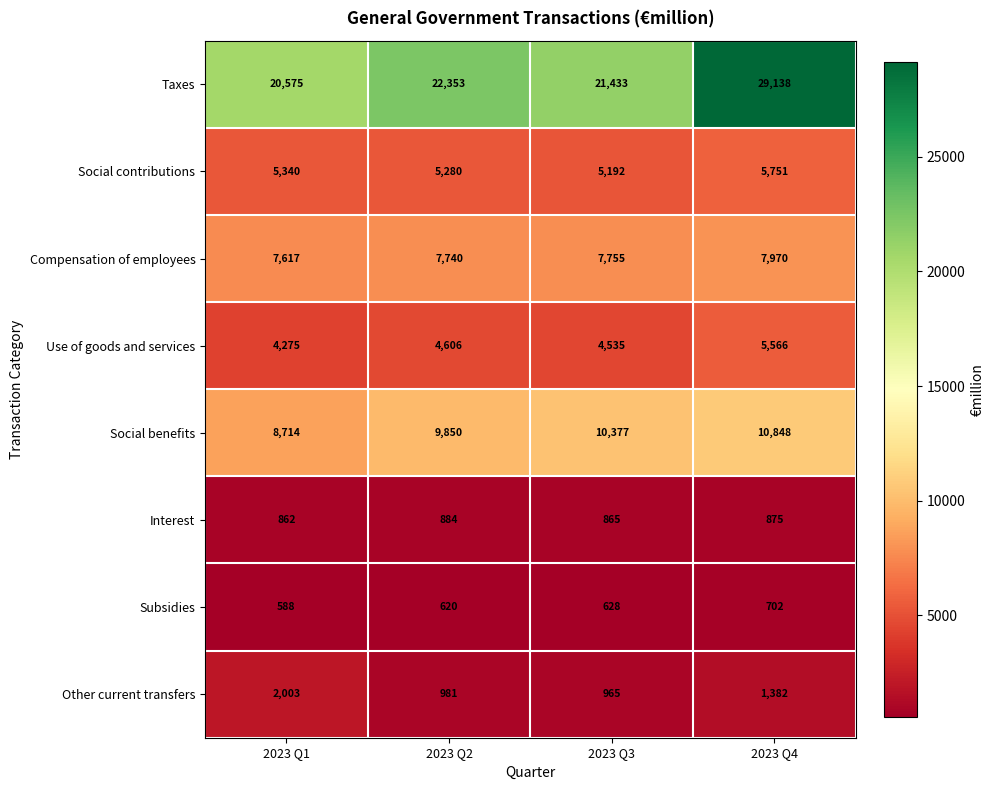

True or false: Other current transfers has a value of 303 at 2023 Q2.

False